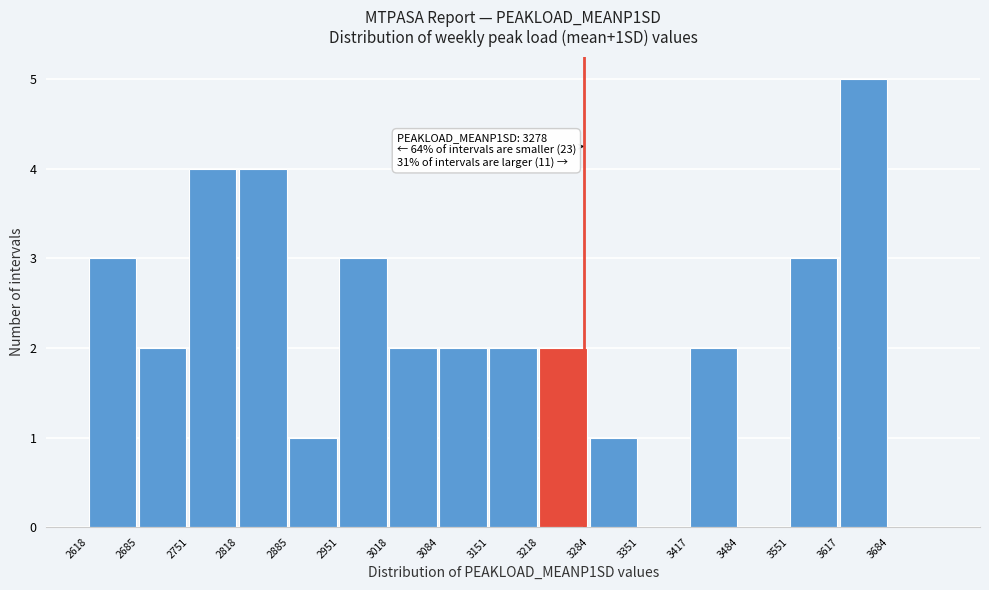

Which range on the x-axis has the tallest bar?

3620 to 3680